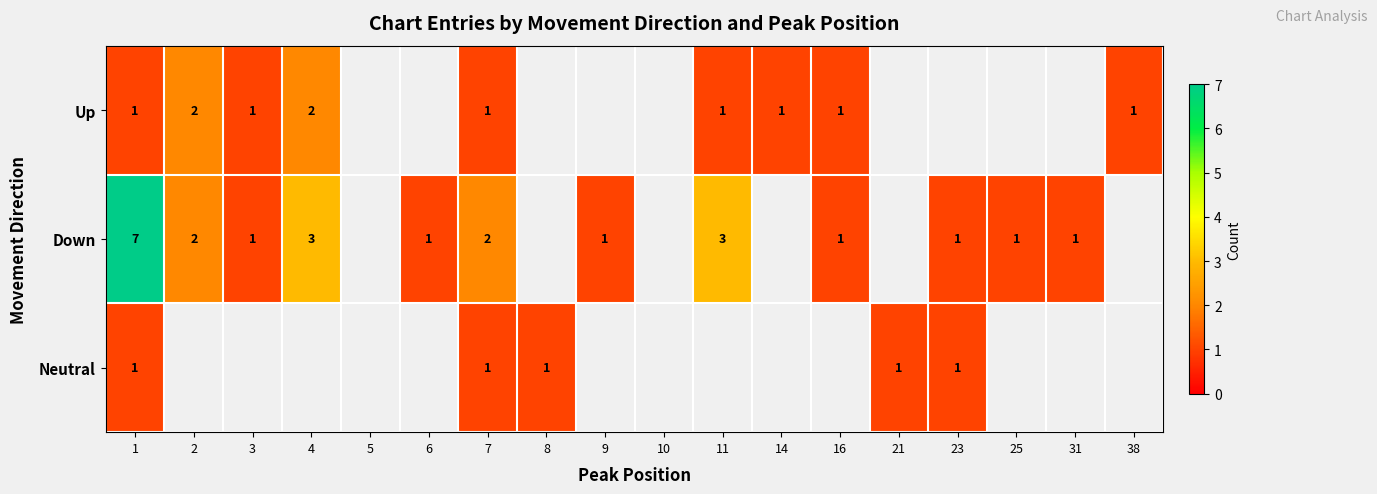

The Down series shows 5 at 11. True or false?

False